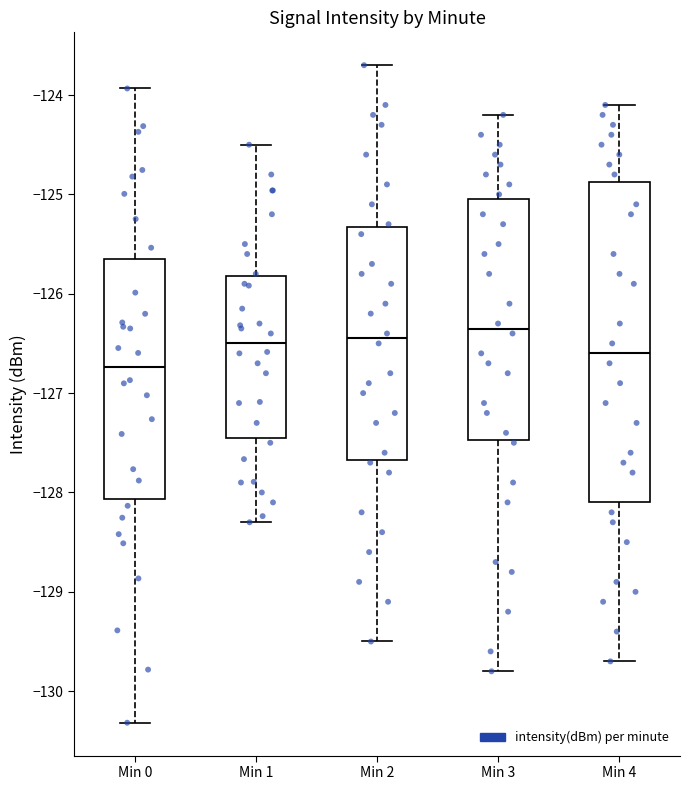

Which box is the tallest, from its lower edge to its upper edge?

Min 4